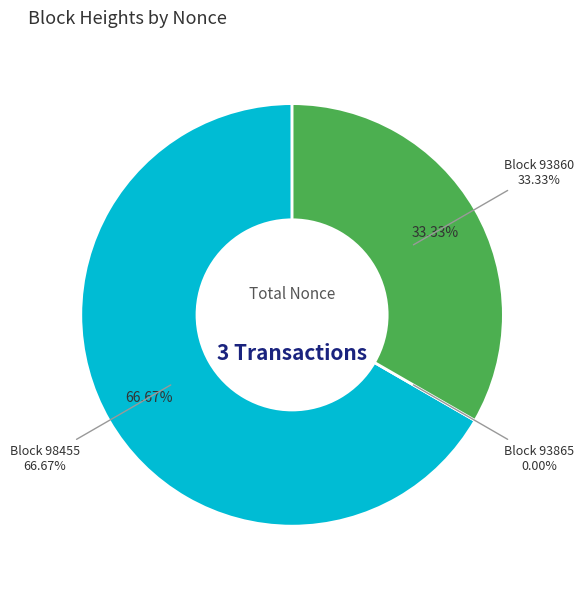

Does 93860 account for over 50% of the chart?

No